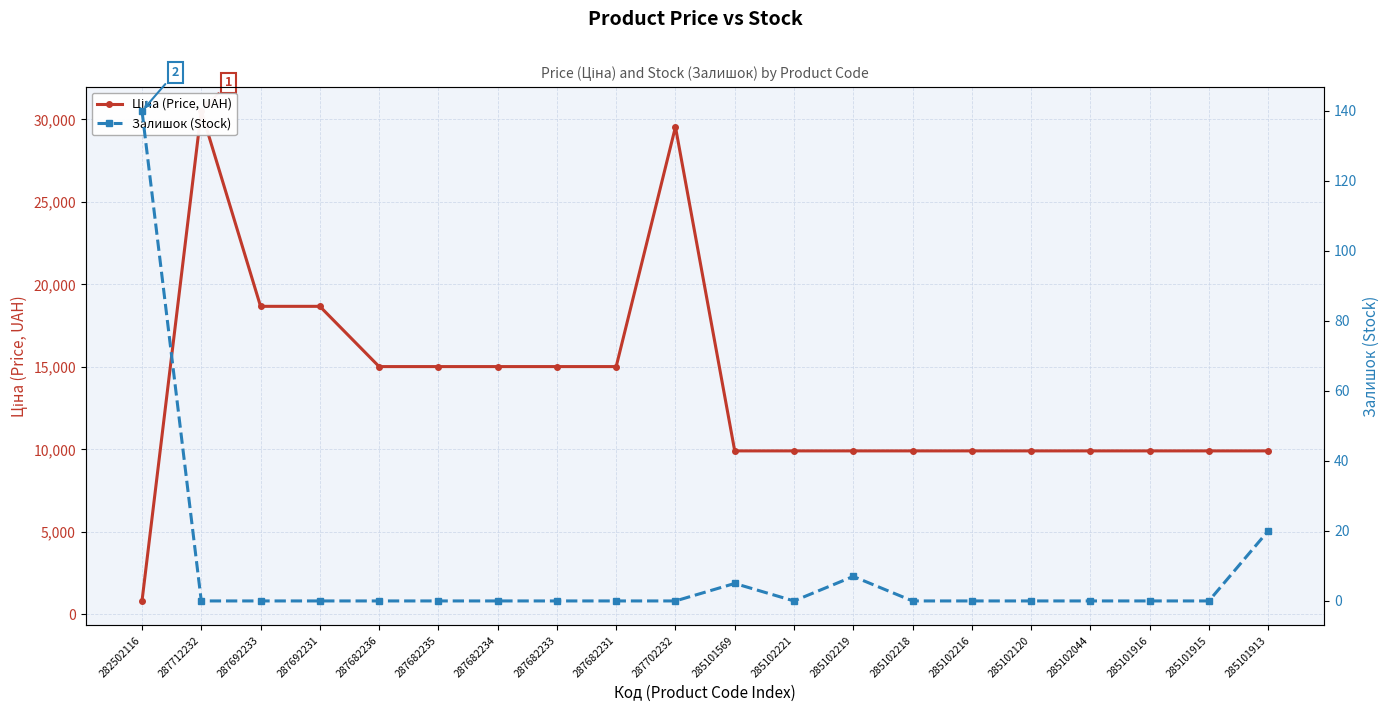

Which series has the largest range (max minus min)?

Ціна (Price, UAH)